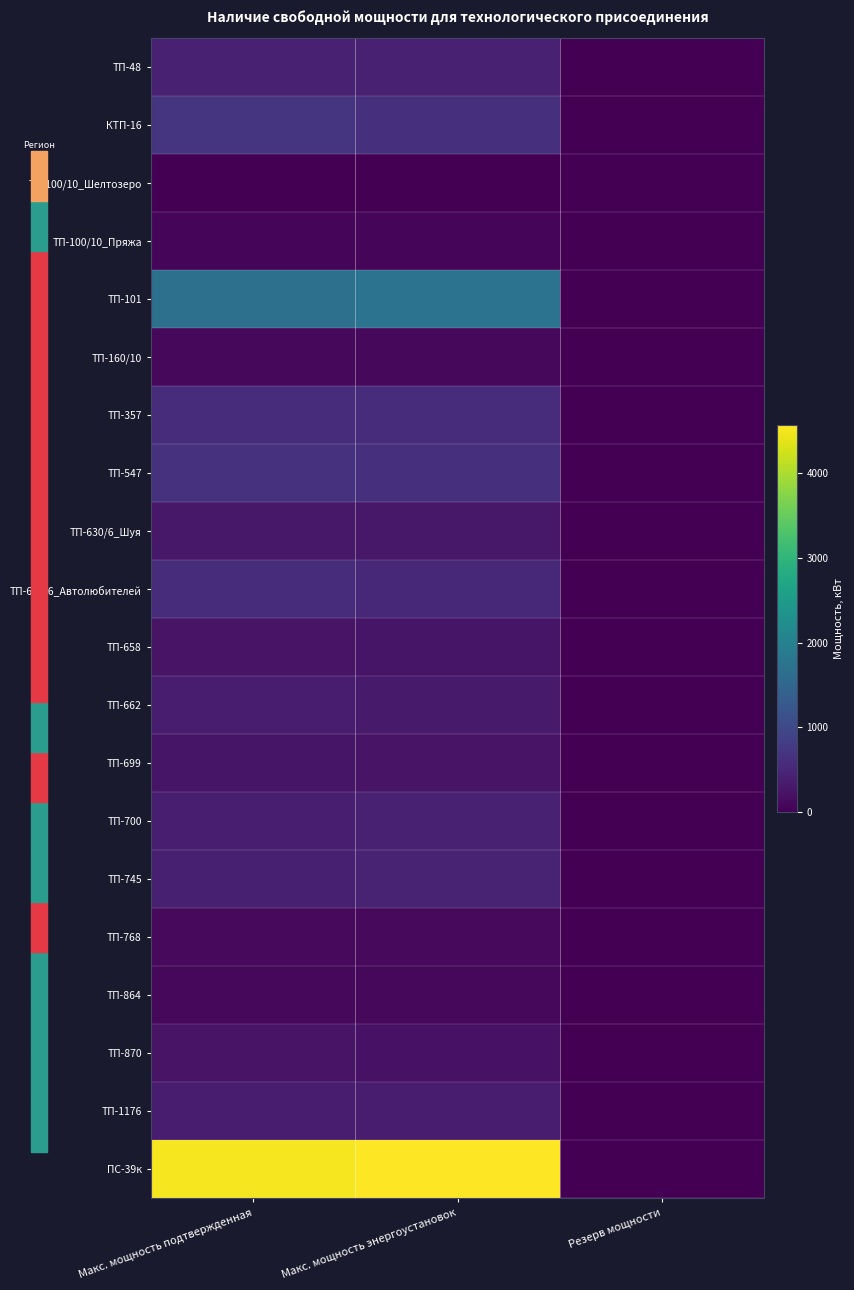

Which series has the widest spread of values?

ПС-39к